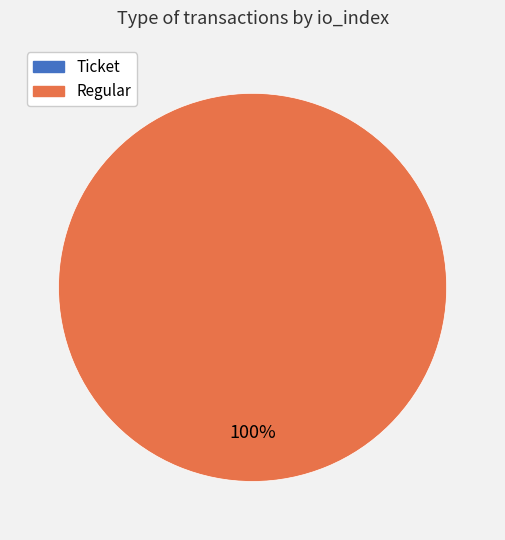

What is the total percentage of Regular (io_index=97) and Ticket (io_index=0)?

100.0%